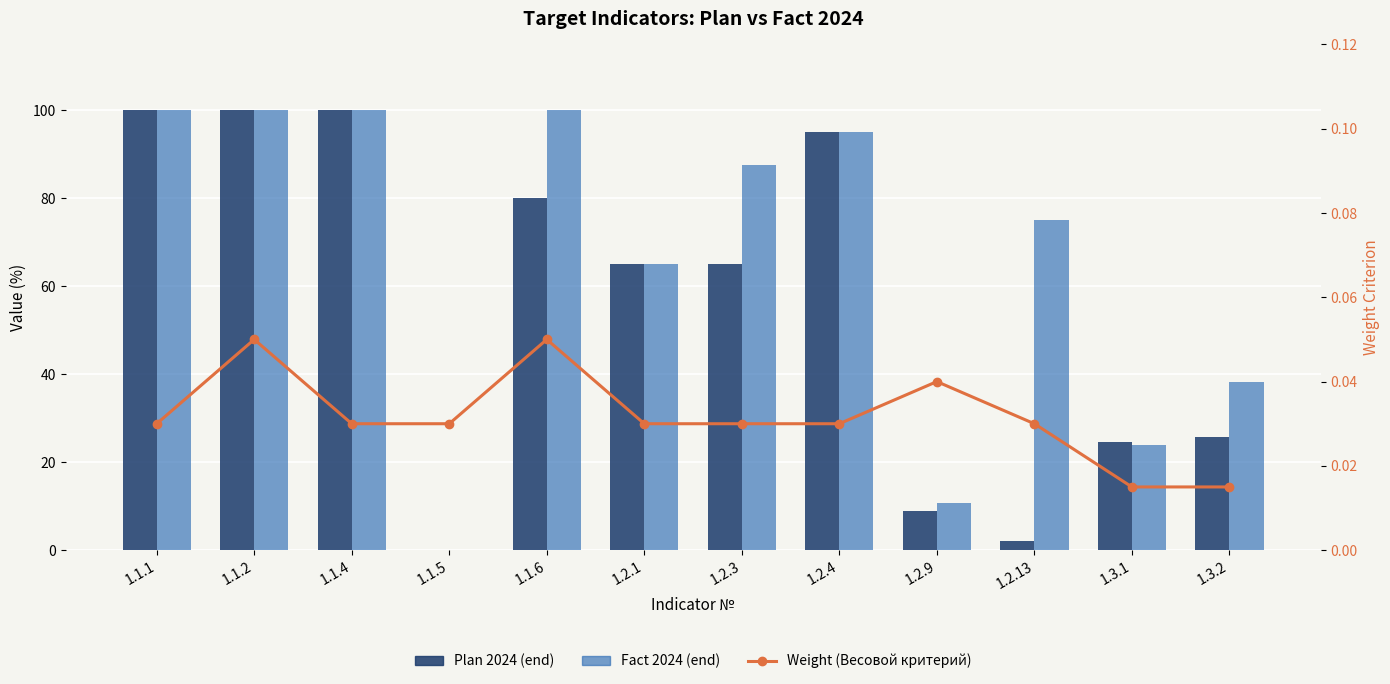

What is the label of the 2nd bar from the right?

1.3.1